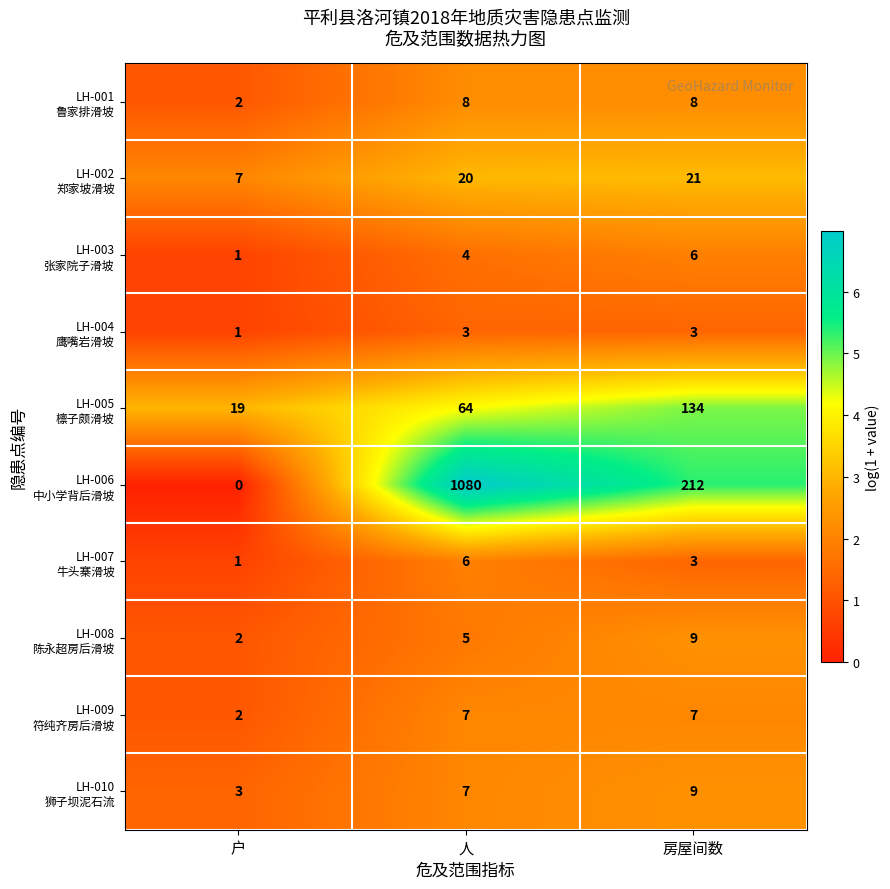

At which category is the sum across all series the highest?

人